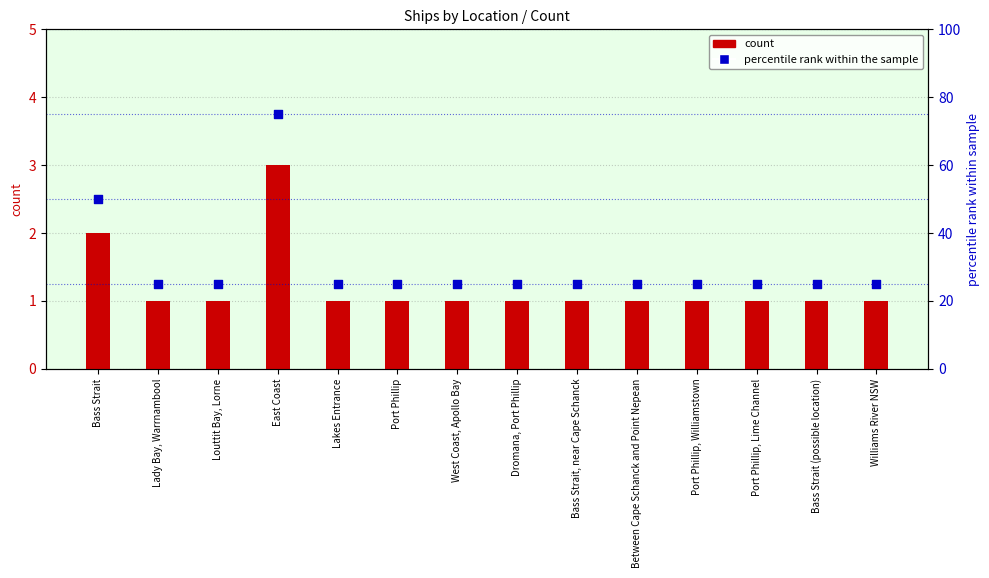

What is the total value across all series at Dromana, Port Phillip?

26